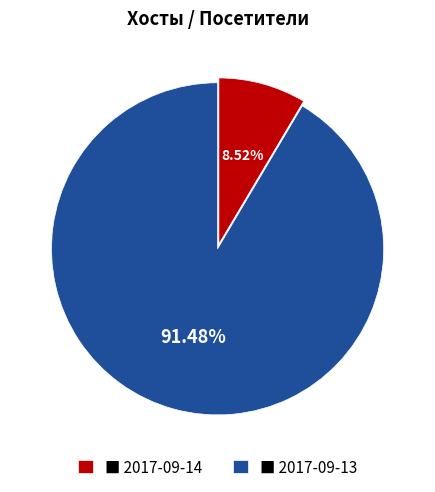

Which category has the smallest portion of the pie?

■ 2017-09-14